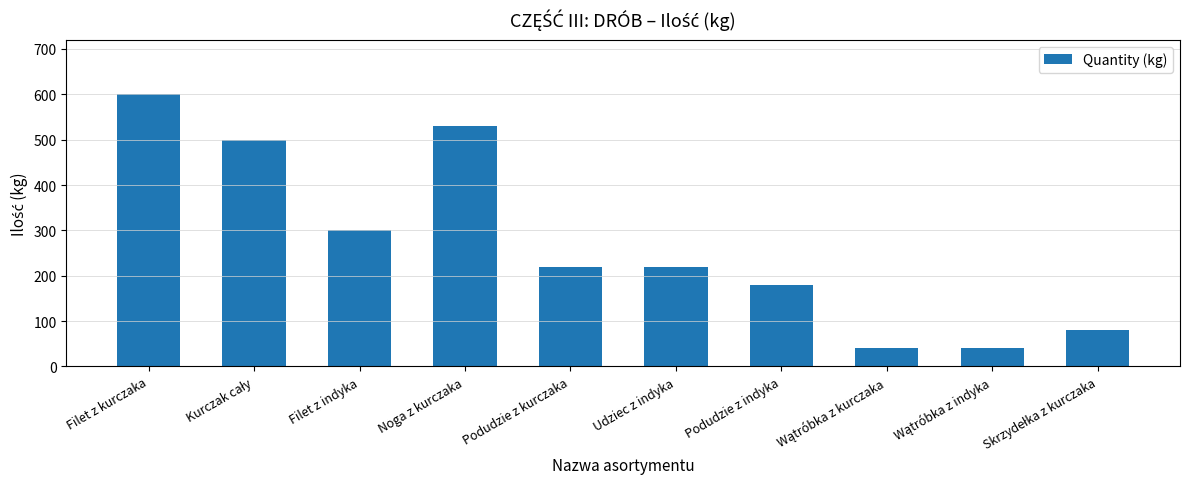

What is the change in value from Noga z kurczaka to Udziec z indyka?

-310